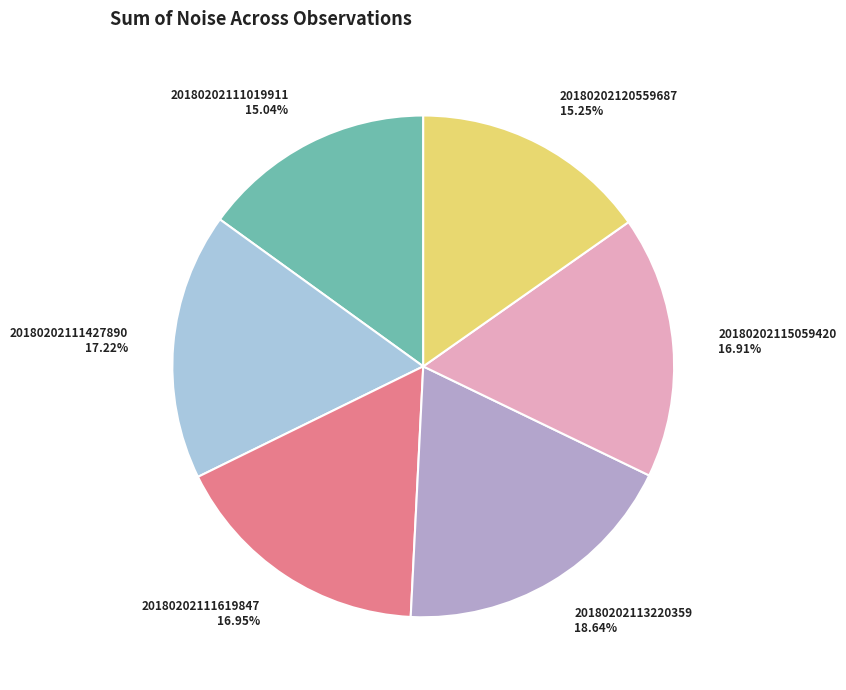

How many segments does this pie chart have?

6